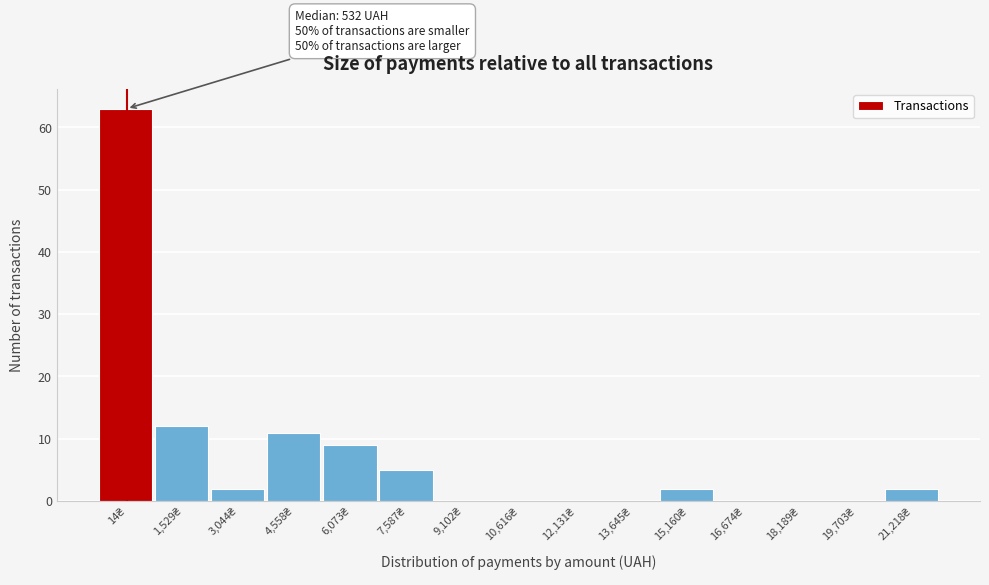

What is the greatest value displayed?

63